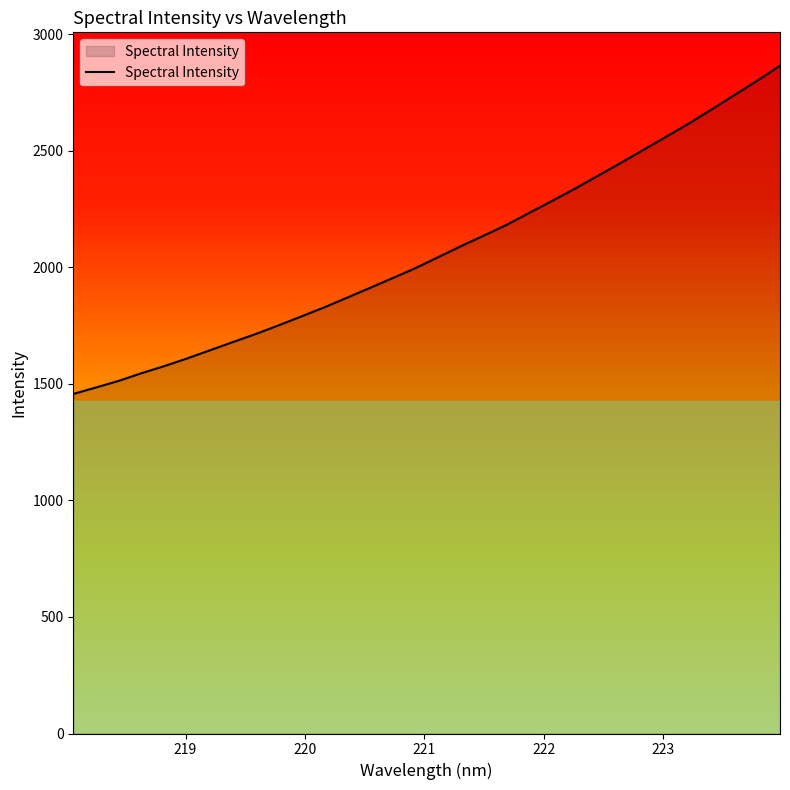

What is the maximum value shown in the chart?

2864.1